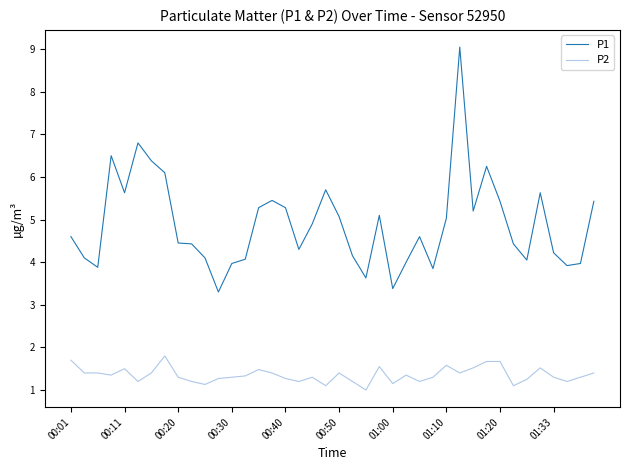

Which series has the largest total across all categories?

P1